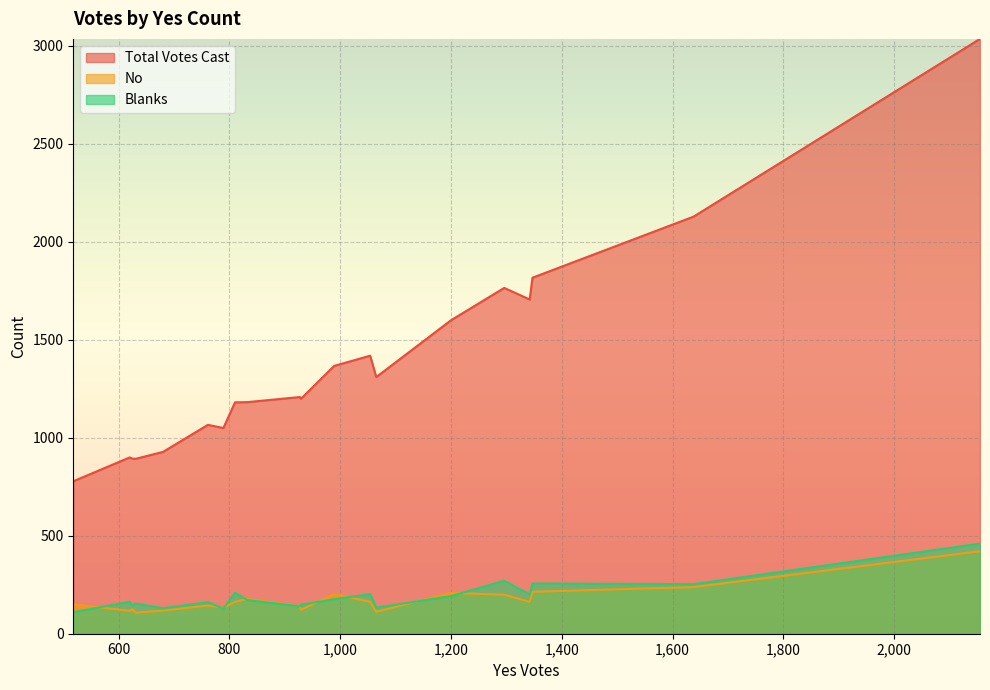

What is the sum of the Blanks values at 518 and 1296?

380